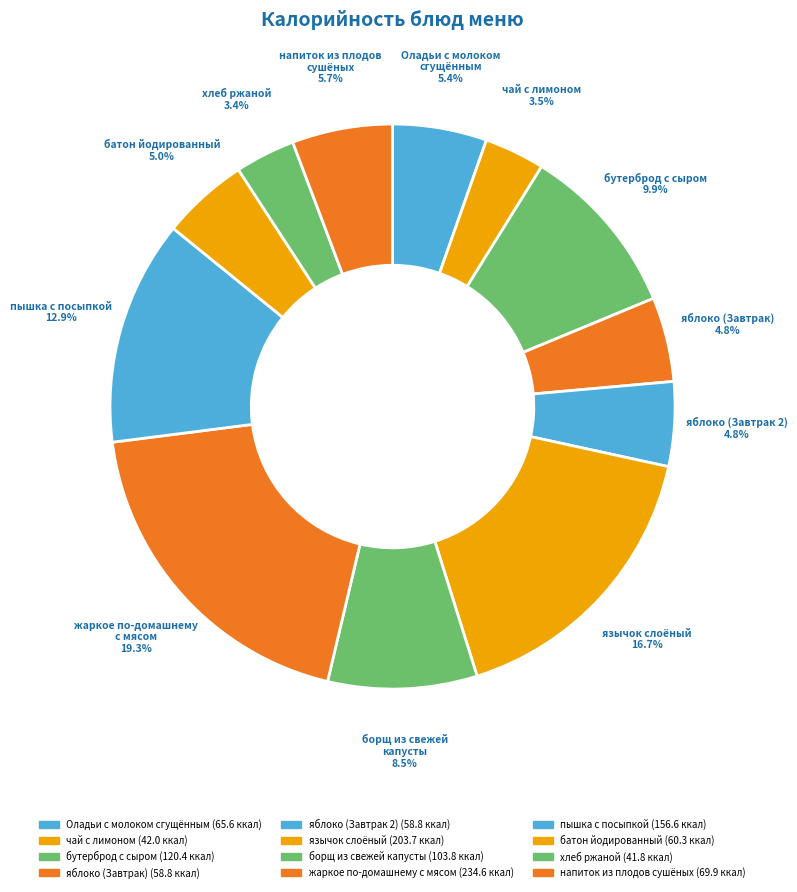

Does язычок слоёный represent more than half of the total?

No